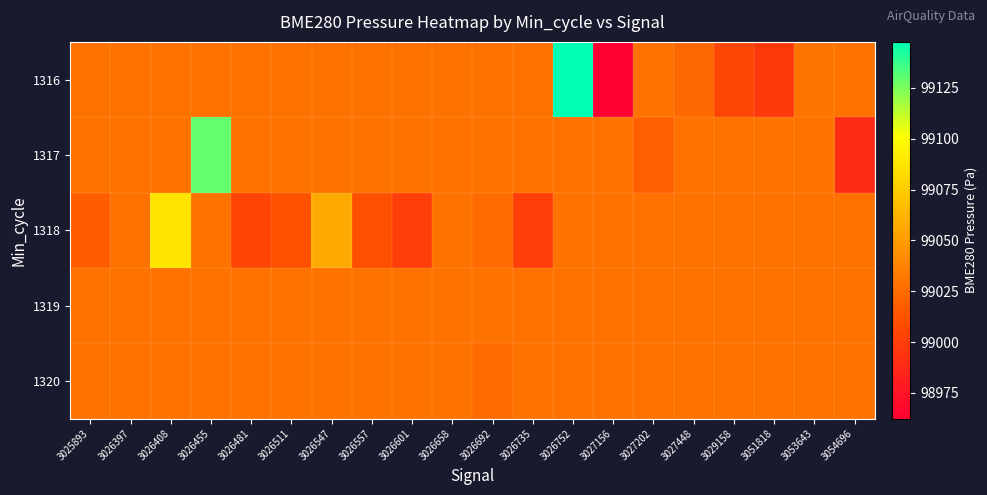

At which category does the chart reach its minimum across all series?

3027156